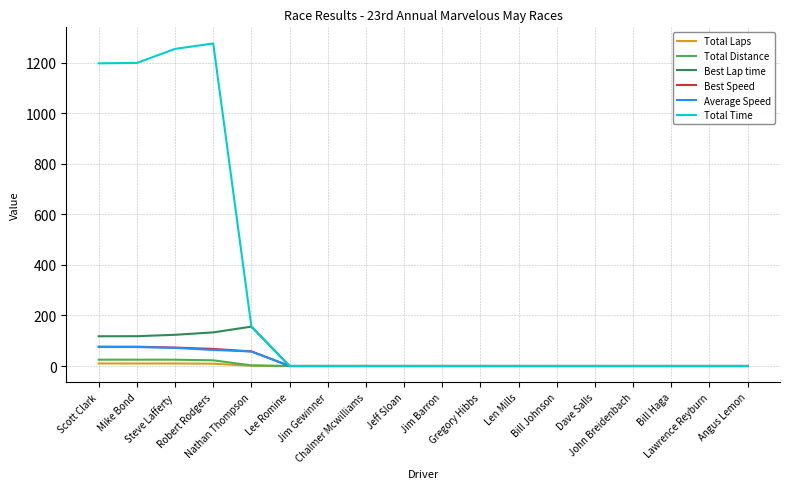

The value of Total Laps at Steve Lafferty is 10.0. True or false?

True